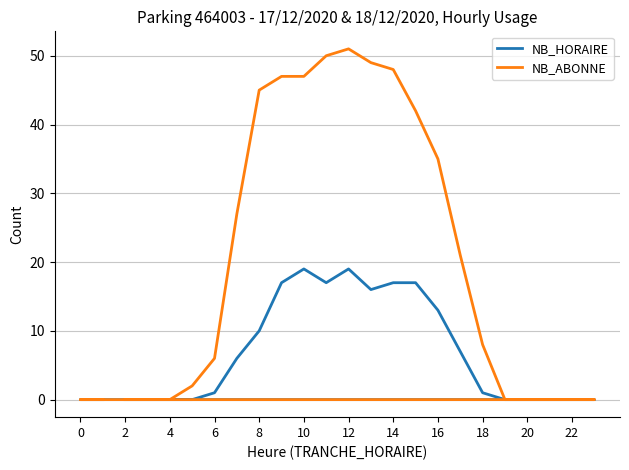

Is the value of NB_ABONNE at 16 greater than the value of NB_HORAIRE at 16?

Yes